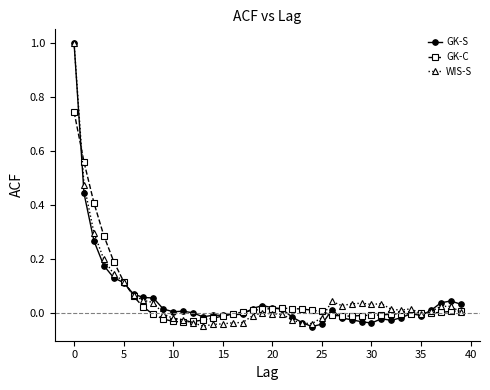

What is the greatest value displayed?

1.0